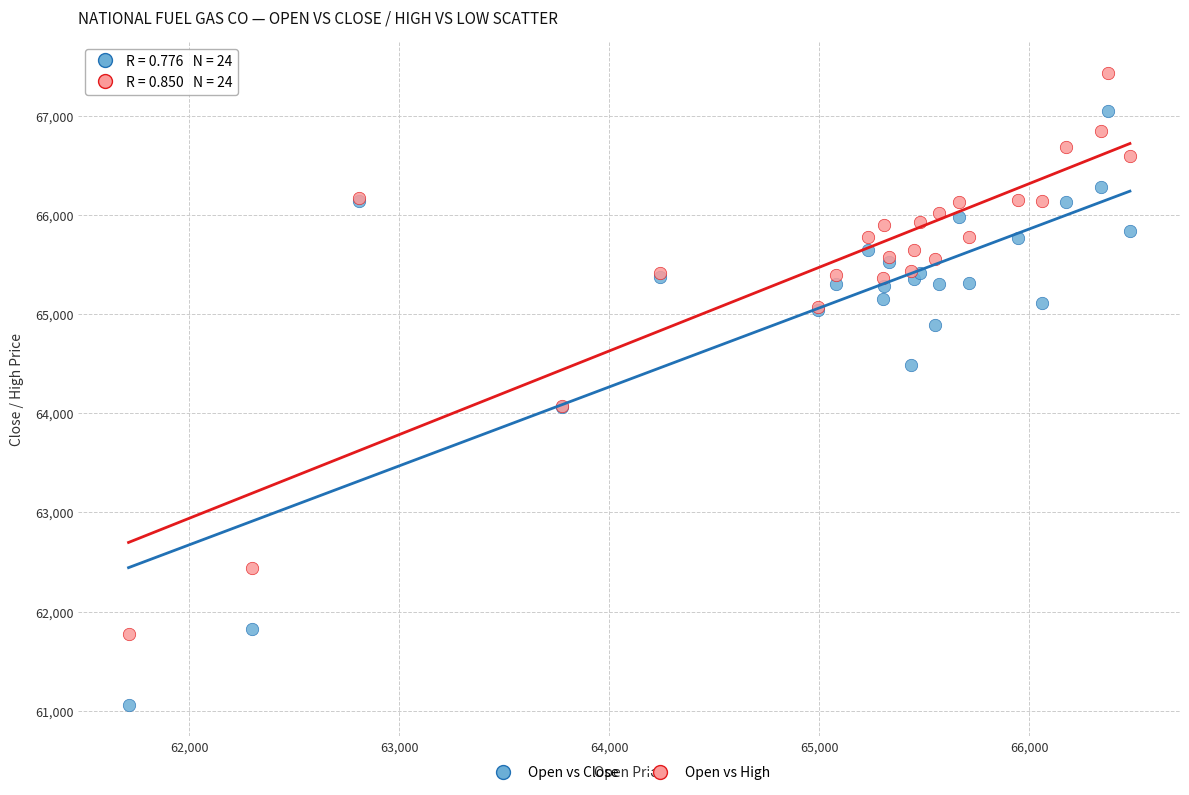

In the Open vs High series, what Y value is closest to 64599?

65067